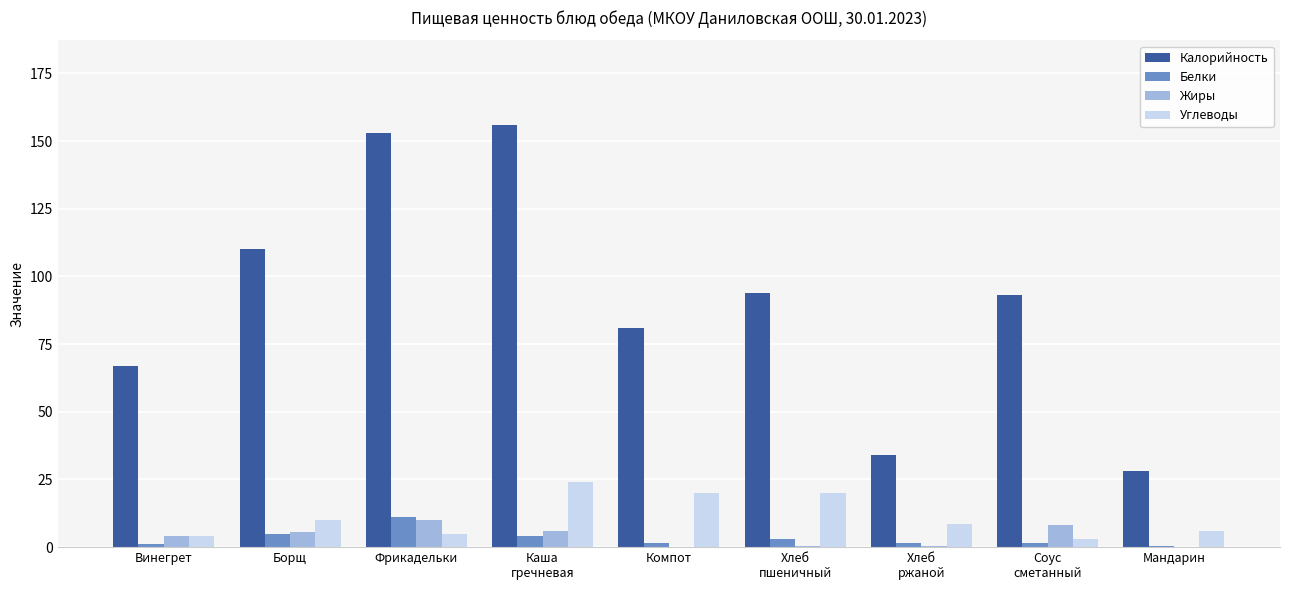

What is the total value across all series at Борщ?

130.7